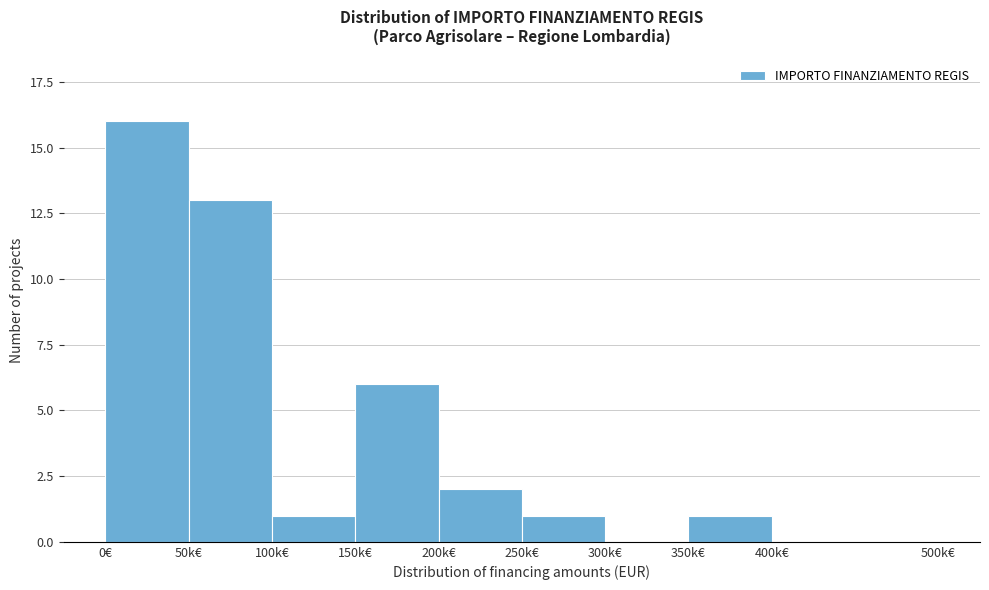

Reading right to left, extract all data points from this chart.

400k€=0	350k€=1	300k€=0	250k€=1	200k€=2	150k€=6	100k€=1	50k€=13	0€=16